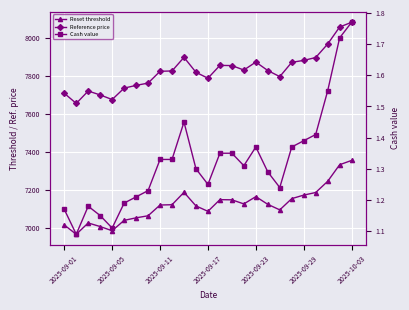

How many interior local peaks does the Cash value series have?

3